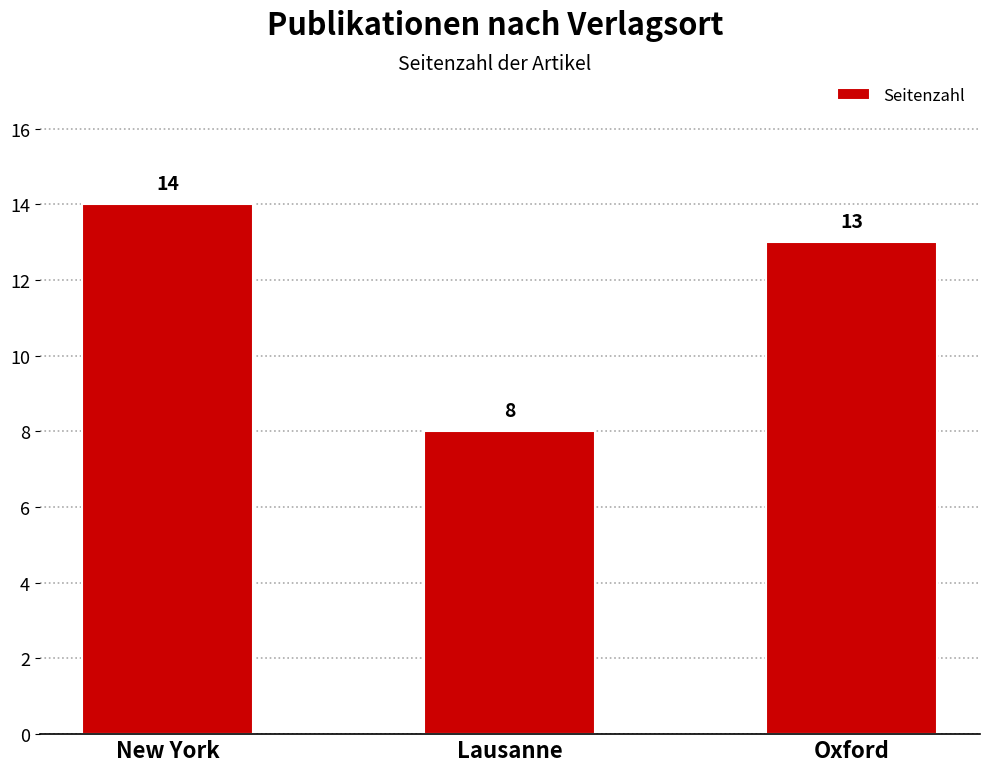

Rank the categories by value from highest to lowest.

New York, Oxford, Lausanne